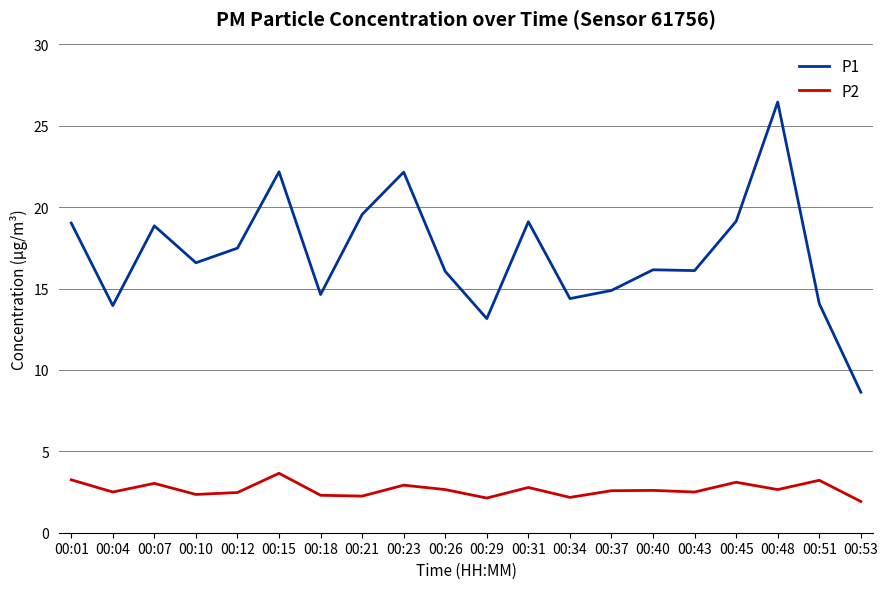

Rank the series by their average value, from highest to lowest.

P1, P2